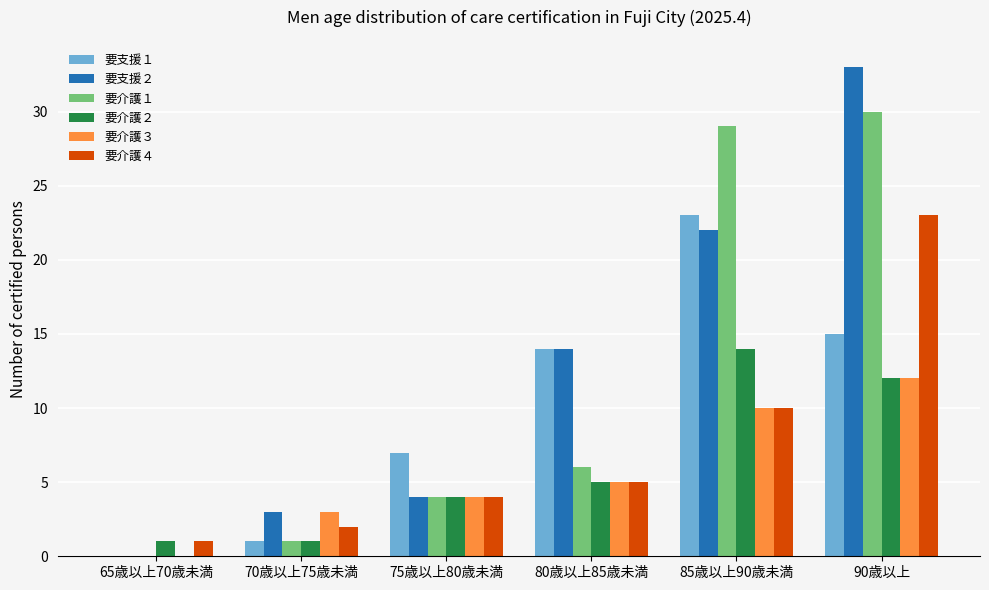

Is the value of 要支援２ at 90歳以上 greater than the value of 要支援１ at 65歳以上70歳未満?

Yes